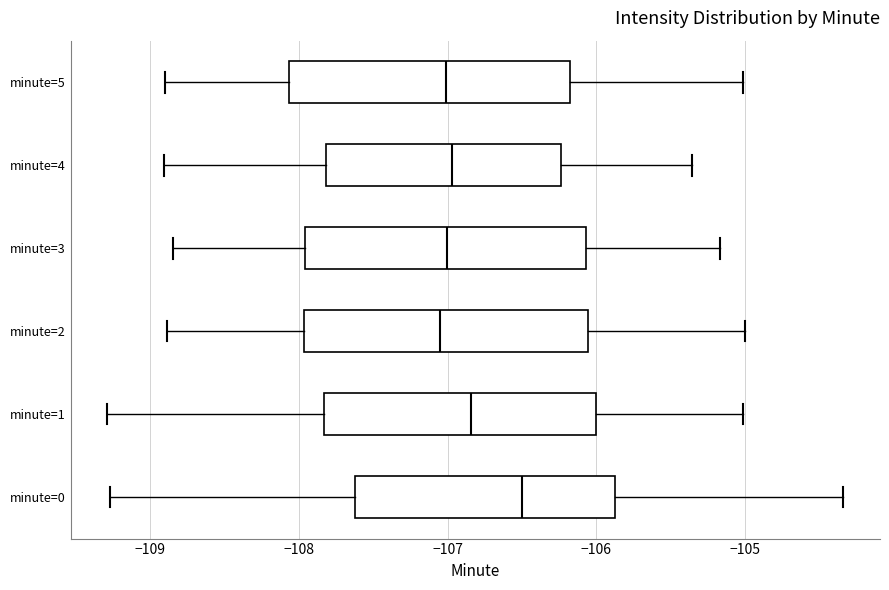

Where is the right edge of the box for minute=0 on the x-axis? The values are not printed on the chart, so give them approximately, as read against the axis.

-105.9